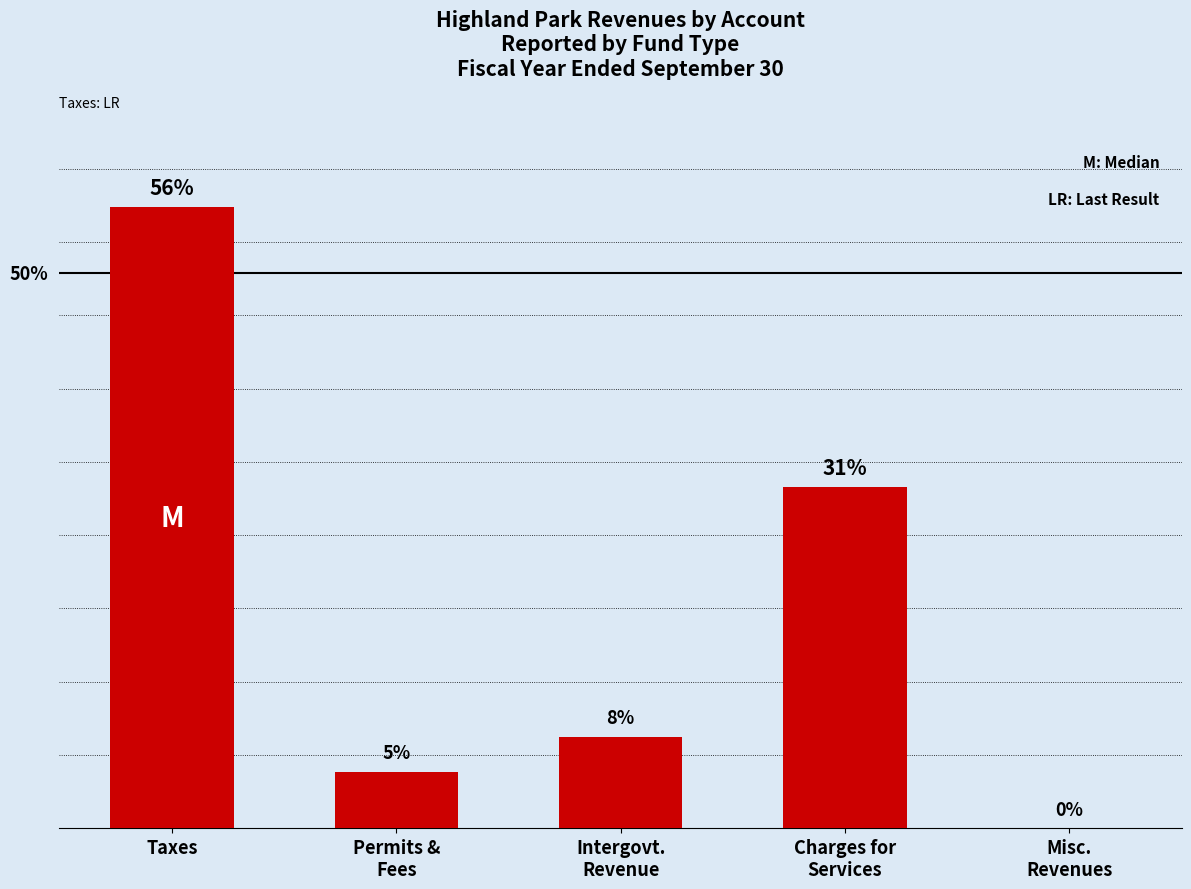

What is the change in value from Permits &
Fees to Misc.
Revenues?

-13028